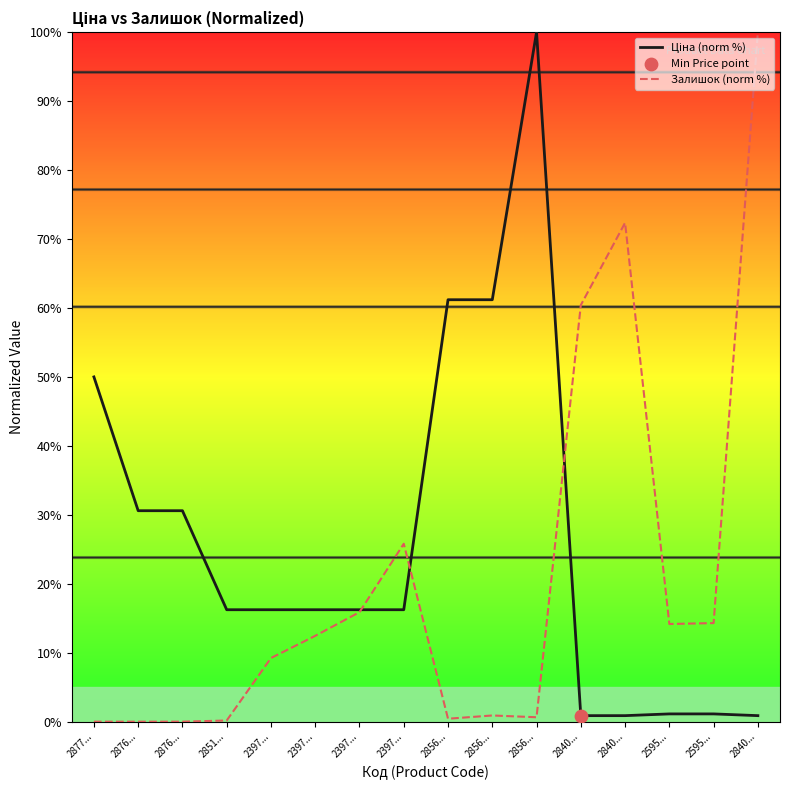

At how many categories does at least one series exceed 79?

2